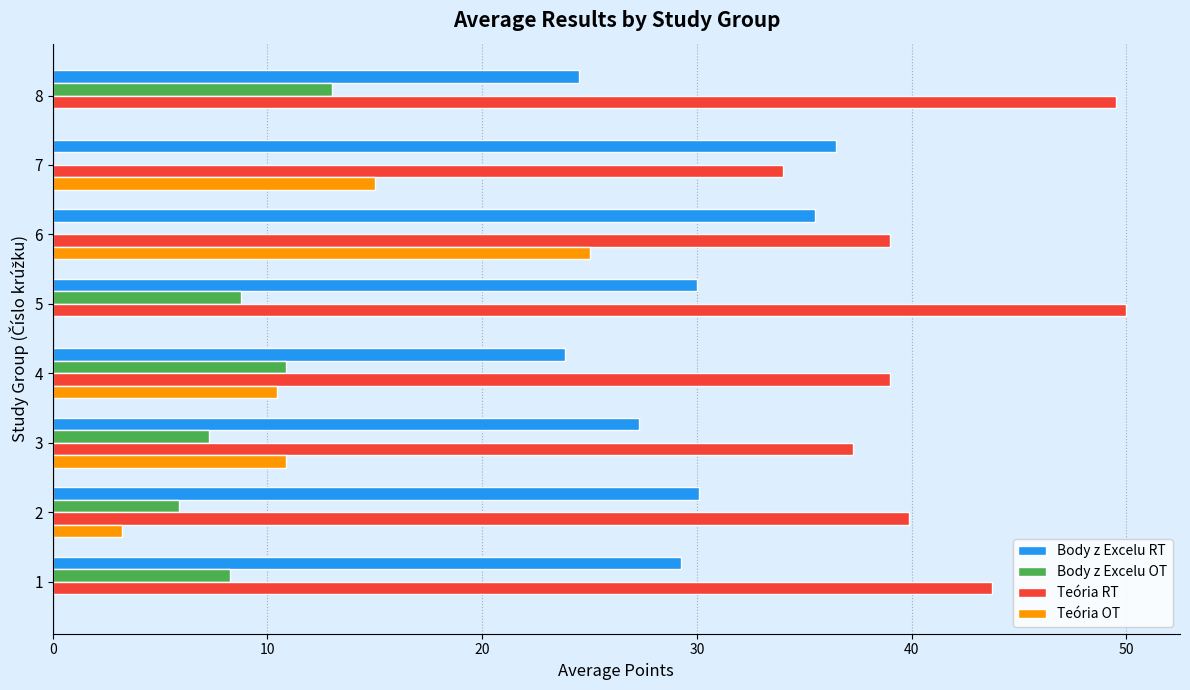

What is the sum of all Body z Excelu RT values?

237.0